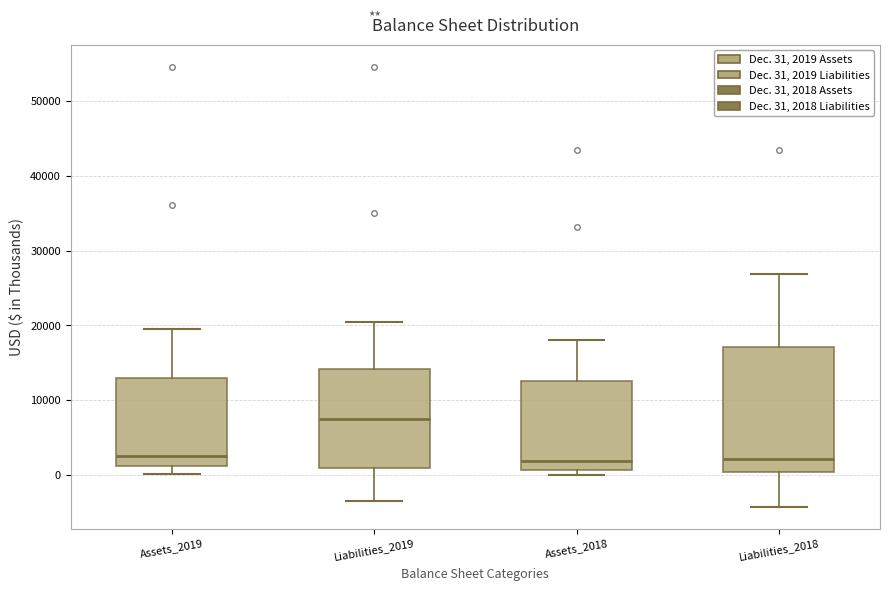

Comparing the boxes themselves (not the whiskers), which one is the tallest?

Liabilities_2018